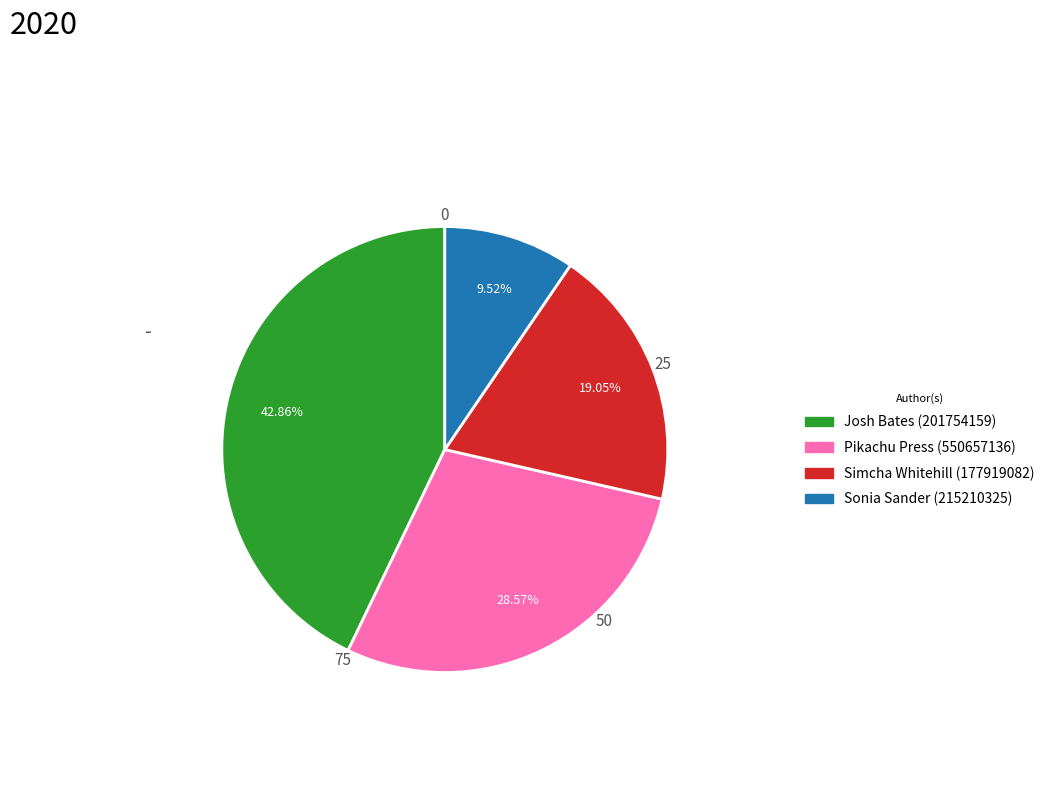

Is there any slice that represents more than half of the pie?

No